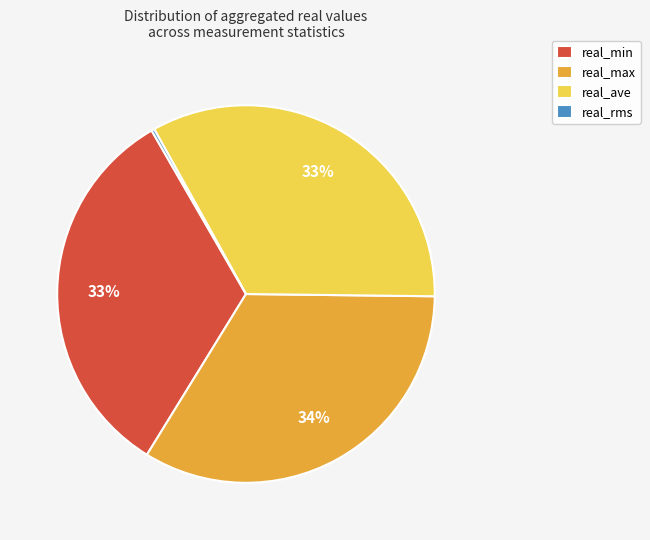

To the nearest percent, what is the difference between the real_max and real_min slice percentages?

1%